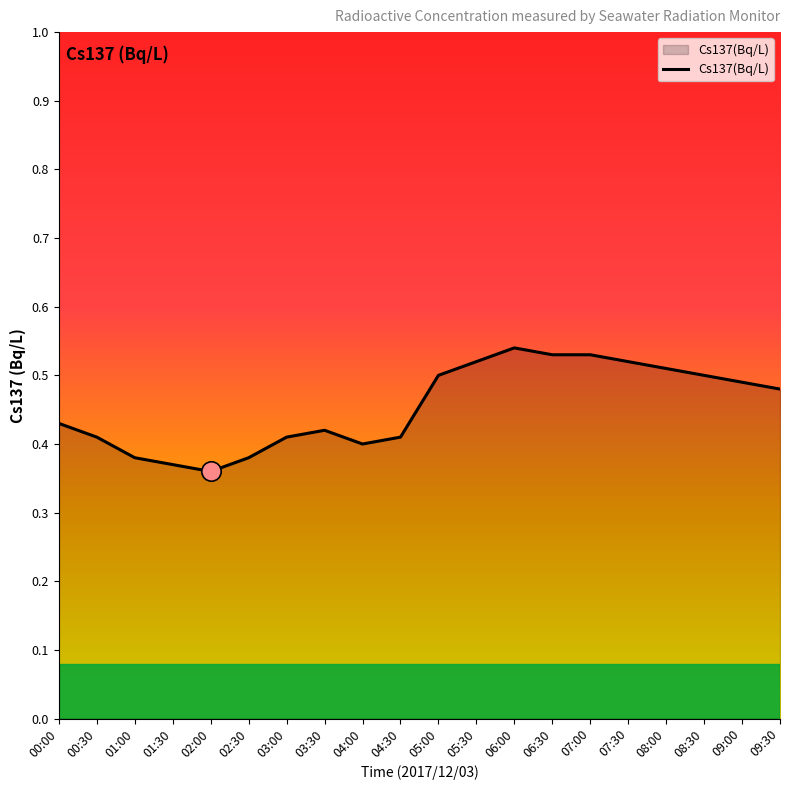

The value at 01:30 is 0.4. True or false?

True